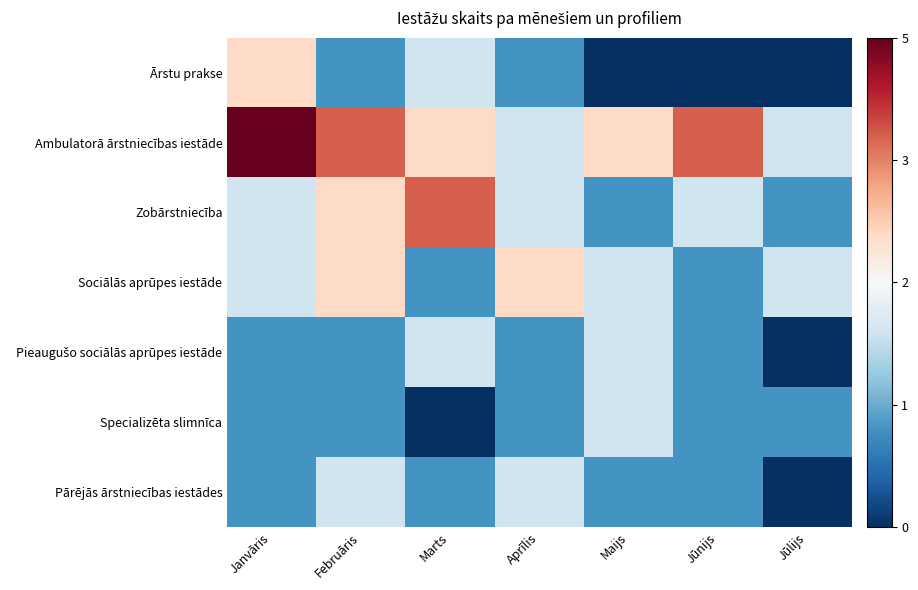

Rank the series by their maximum value, from lowest to highest.

Pieaugušo sociālās aprūpes iestāde, Specializēta slimnīca, Pārējās ārstniecības iestādes, Ārstu prakse, Sociālās aprūpes iestāde, Zobārstniecība, Ambulatorā ārstniecības iestāde